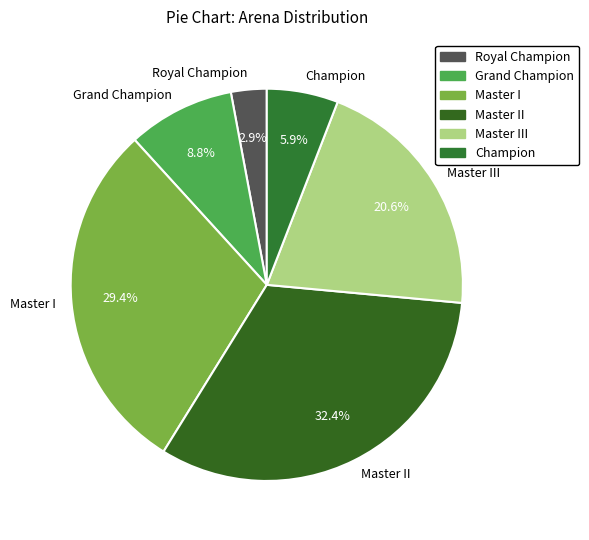

Is there any slice that represents more than half of the pie?

No